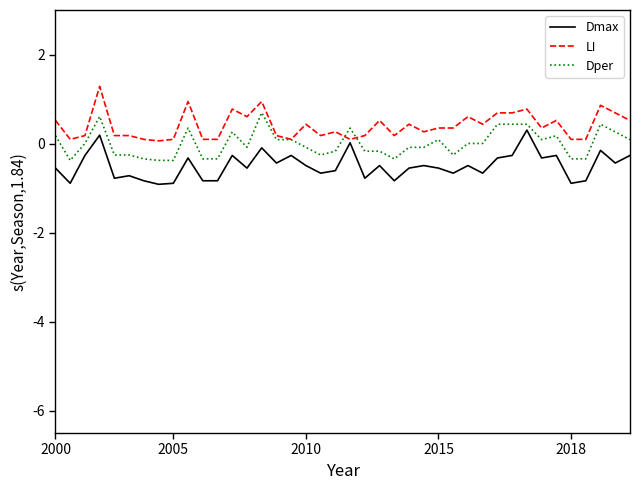

How many lines are shown in the chart?

3